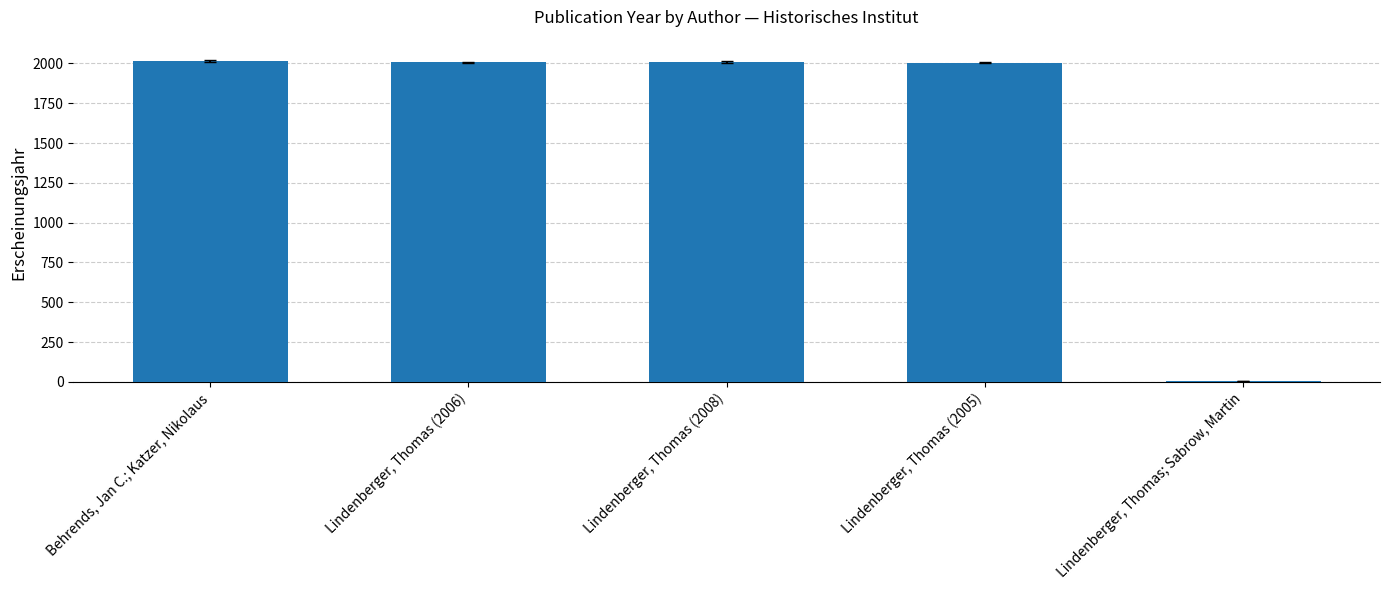

What position from the right is Lindenberger, Thomas (2006)?

4